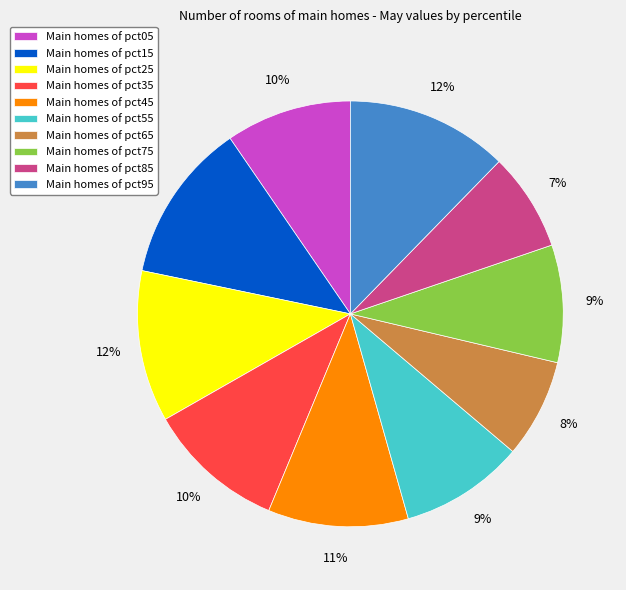

Between Main homes of pct85 and Main homes of pct05, which is larger?

Main homes of pct05